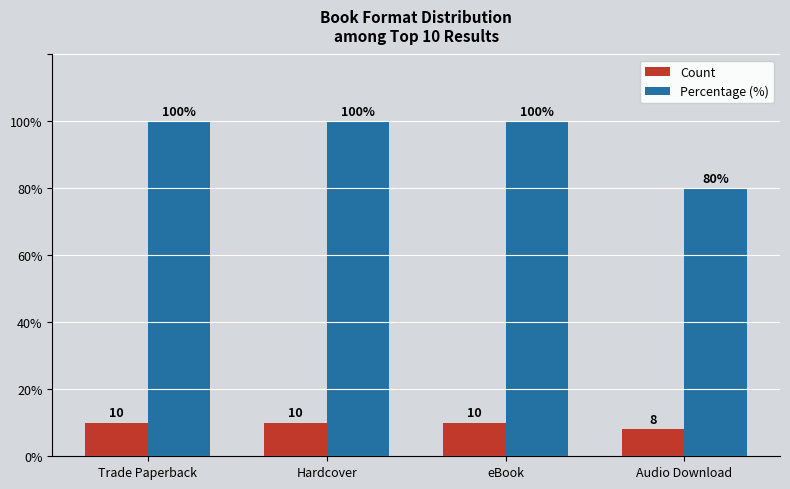

Reading left to right, list all the values displayed in this chart.

Count: 10	10	10	8
Percentage (%): 100	100	100	80